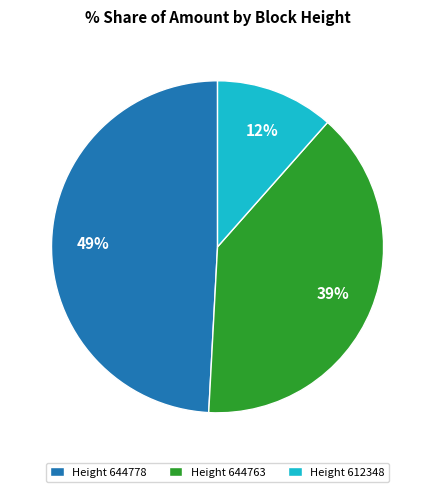

To the nearest percent, what percentage of the pie is Height 612348?

12%